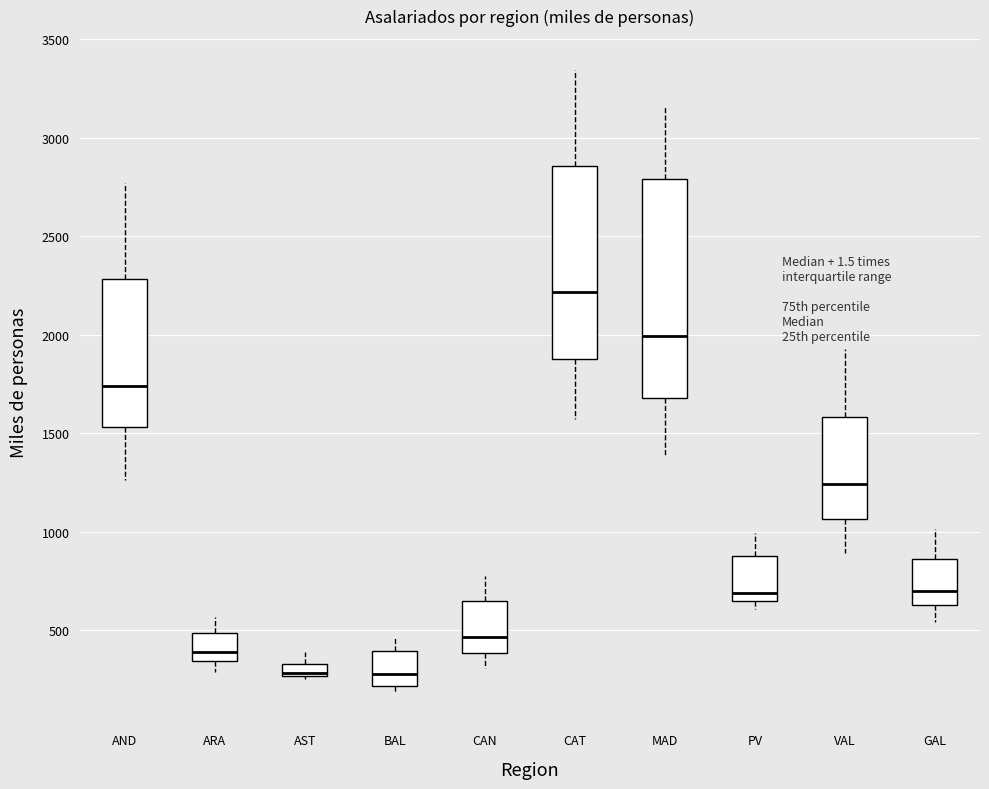

Comparing the boxes themselves (not the whiskers), which one is the tallest?

MAD